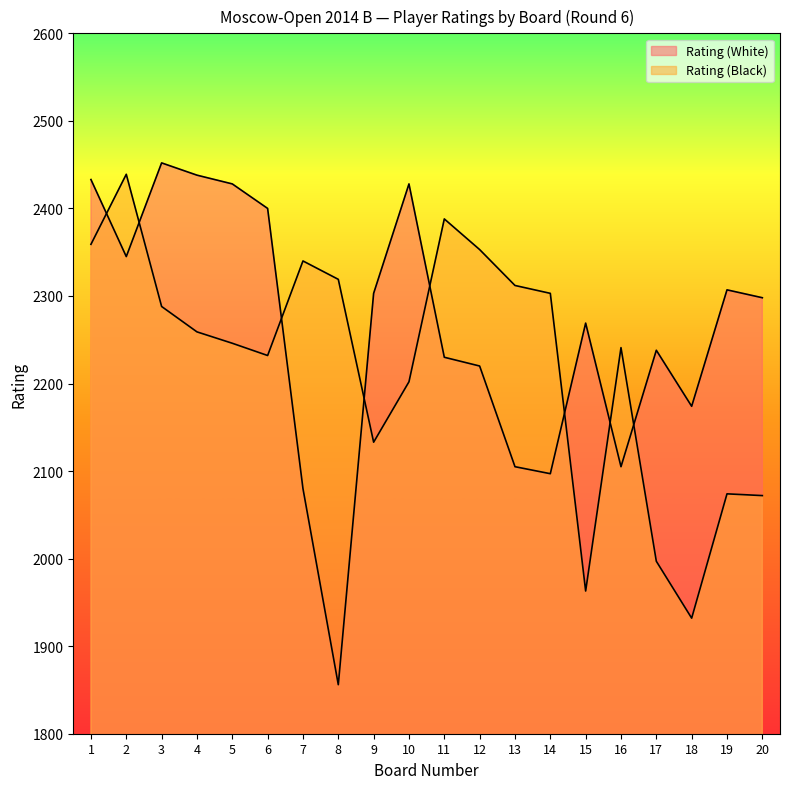

How many lines are shown in the chart?

2